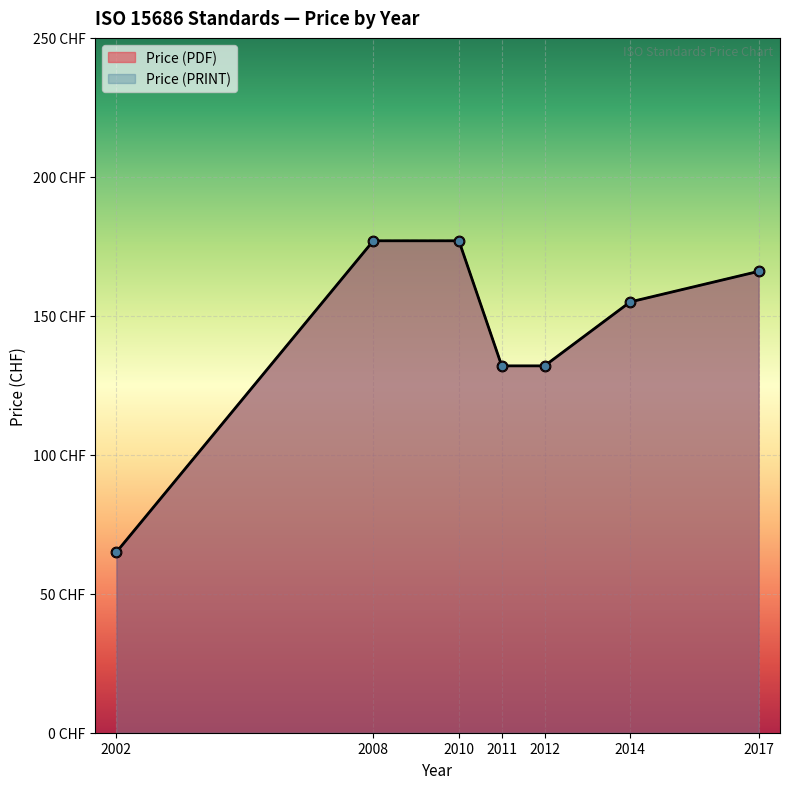

At which category is the sum across all series the highest?

2008